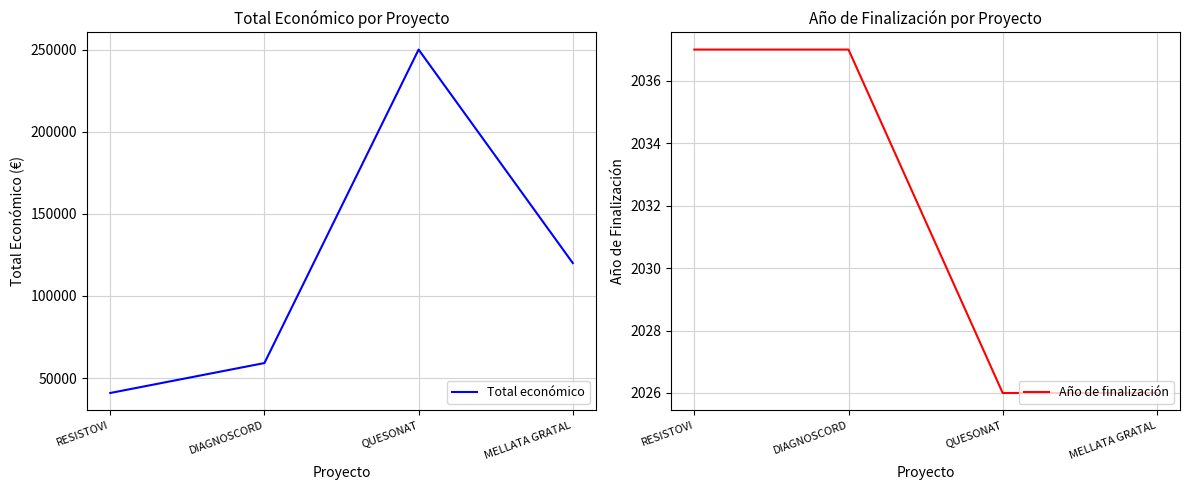

What is the value of the Total económico point at the 4th from the left?

120000